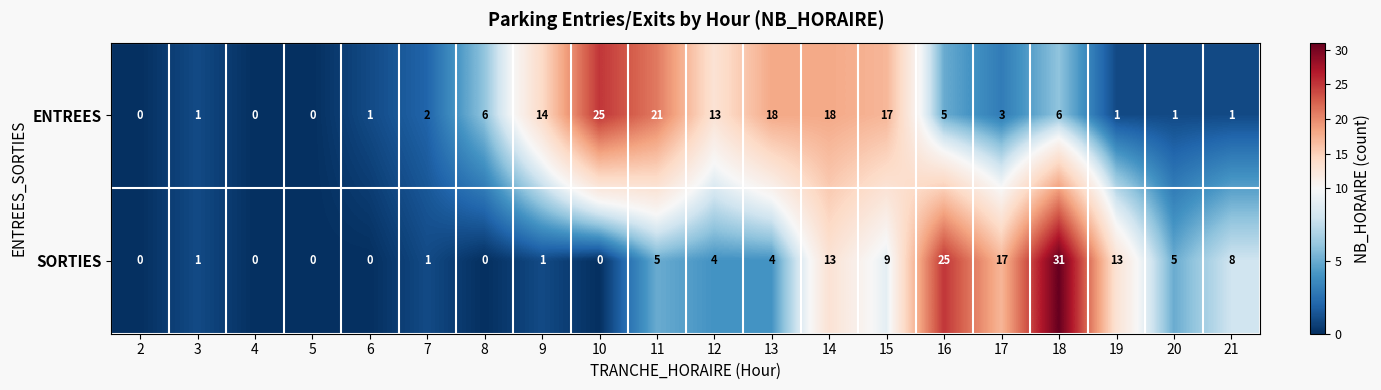

Which series has the widest spread of values?

SORTIES